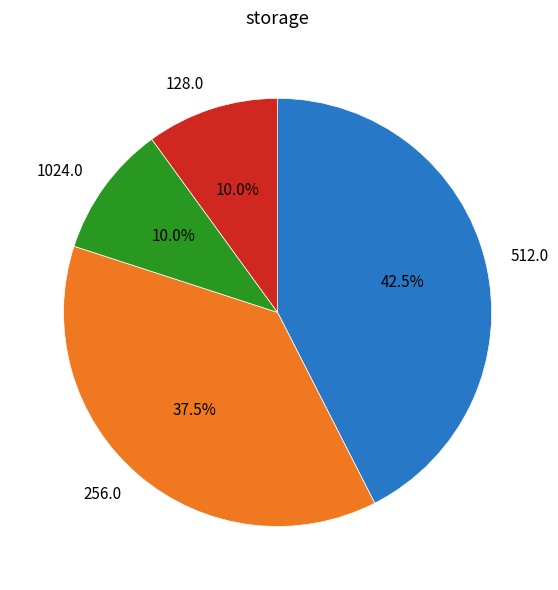

Which category has the biggest portion of the pie?

512.0